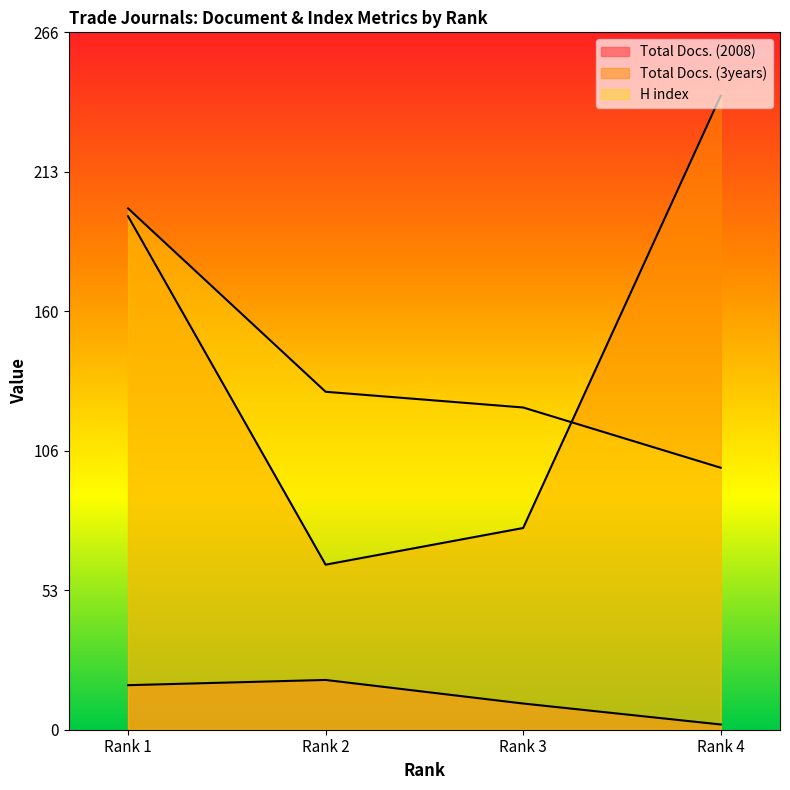

Count the number of categories in the chart.

4